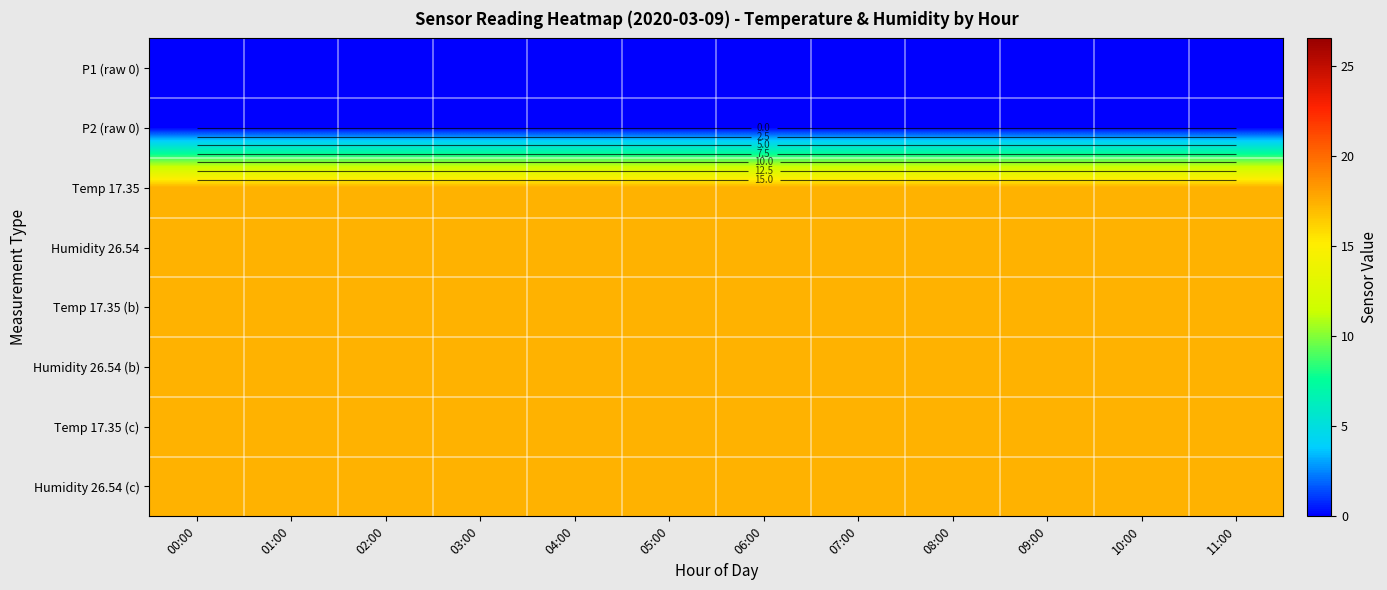

Which label corresponds to the largest value in the chart?

00:00